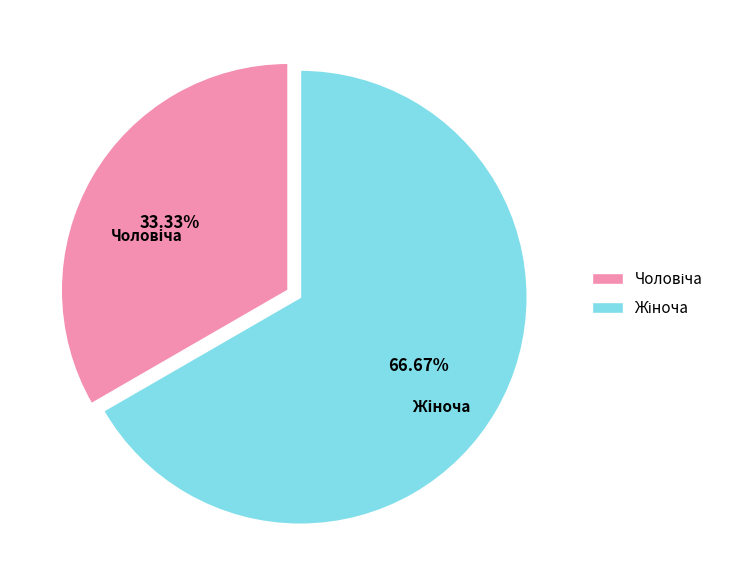

Does any single category account for the majority?

Yes